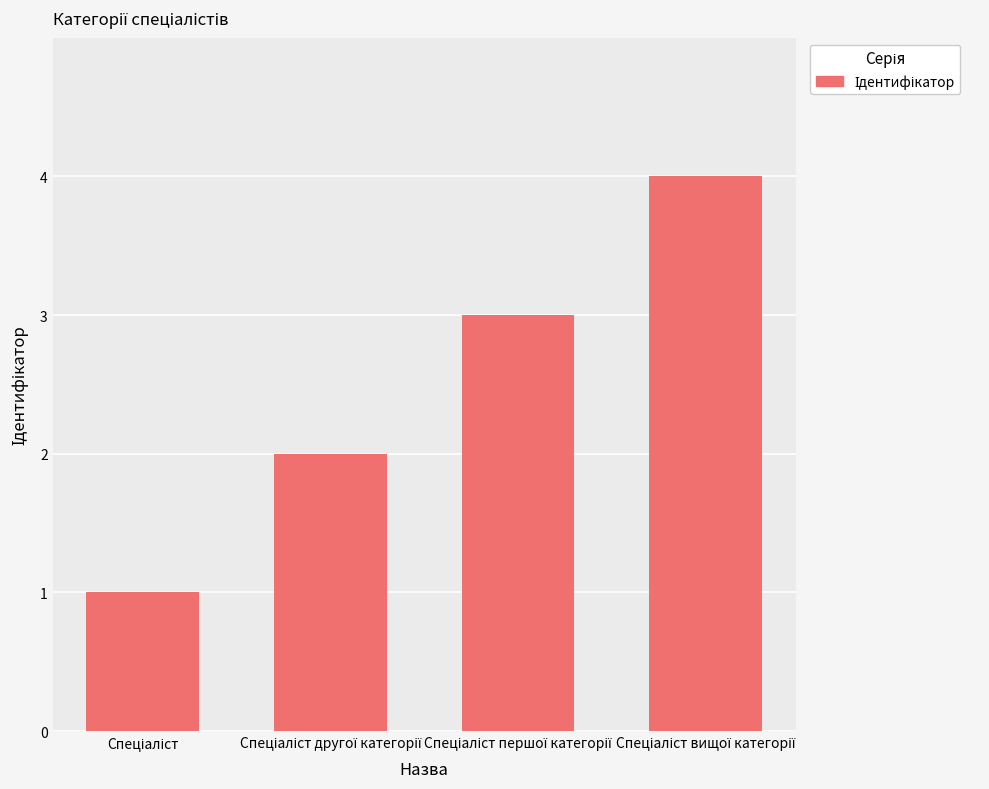

What is the maximum value shown in the chart?

4